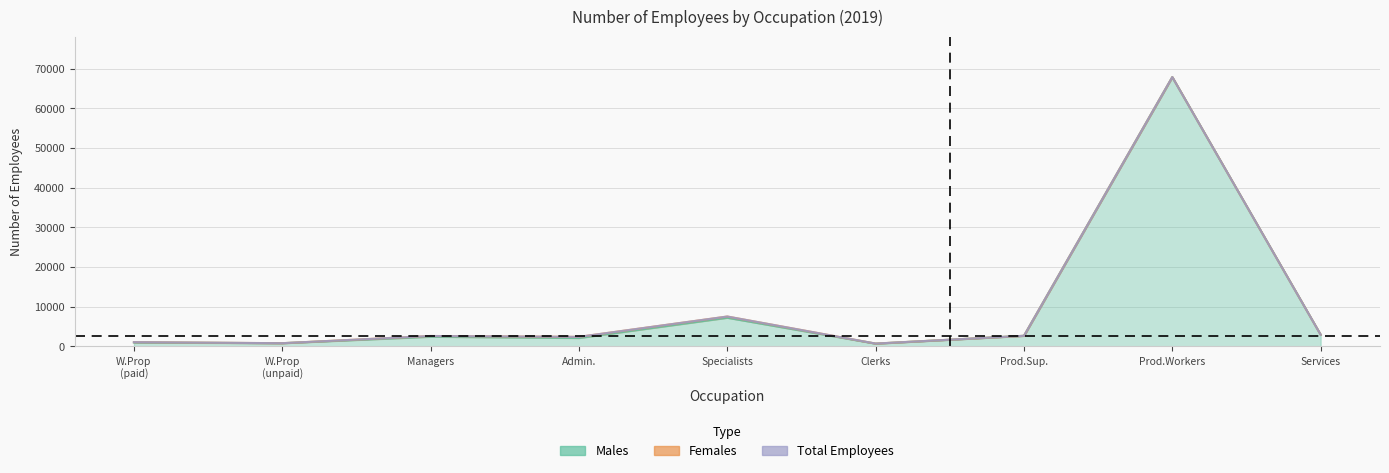

How many interior local peaks does the Males series have?

3